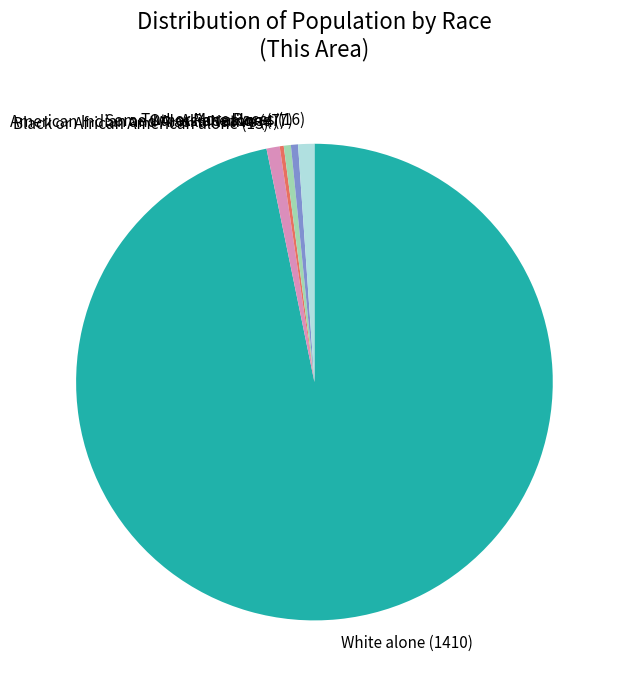

Is White alone (1410) the majority of the pie?

Yes